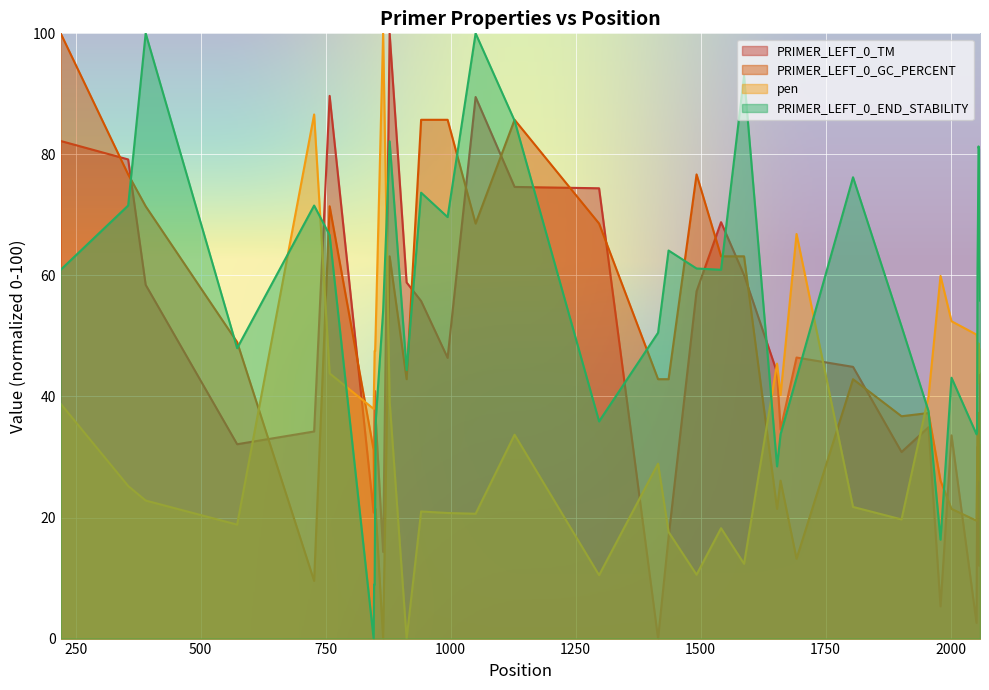

Reading left to right, what are all the values shown in this chart?

PRIMER_LEFT_0_TM: 220=82.2	355=79.2	390=58.4	573=32.1	727=34.2	758=89.7	846=20.8	847=31.3	848=40.9	849=40.9	850=36.7	865=14.3	878=100.0	912=58.8	941=55.8	994=46.4	1050=89.5	1128=74.6	1297=74.4	1415=0.0	1436=16.8	1492=57.4	1541=68.8	1587=60.1	1653=44.0	1660=34.5	1692=46.4	1805=44.9	1902=30.8	1956=34.9	1980=5.3	2002=33.6	2052=2.6	2053=20.8	2054=31.7	2055=31.7	2056=21.9	2057=12.0	2058=23.1	2059=43.9
PRIMER_LEFT_0_GC_PERCENT: 220=100.0	355=76.7	390=71.4	573=49.0	727=9.5	758=71.4	846=31.2	847=26.1	848=21.4	849=21.4	850=21.4	865=0.0	878=63.2	912=42.9	941=85.7	994=85.7	1050=68.6	1128=85.7	1297=68.6	1415=42.9	1436=42.9	1492=76.7	1541=63.2	1587=63.2	1653=21.4	1660=26.1	1692=13.2	1805=42.9	1902=36.7	1956=37.3	1980=26.1	2002=21.4	2052=19.5	2053=26.1	2054=37.3	2055=37.3	2056=37.3	2057=31.2	2058=26.1	2059=32.1
pen: 220=38.8	355=25.2	390=22.8	573=18.8	727=86.6	758=43.8	846=38.0	847=42.4	848=47.5	849=47.5	850=50.3	865=100.0	878=39.2	912=0.0	941=21.0	994=20.7	1050=20.6	1128=33.7	1297=10.5	1415=28.9	1436=17.6	1492=10.6	1541=18.2	1587=12.4	1653=45.4	1660=40.2	1692=66.8	1805=21.8	1902=19.7	1956=40.0	1980=59.9	2002=52.4	2052=50.2	2053=49.5	2054=42.2	2055=42.2	2056=48.8	2057=43.9	2058=48.0	2059=45.5
PRIMER_LEFT_0_END_STABILITY: 220=60.9	355=71.5	390=100.0	573=48.0	727=71.5	758=66.7	846=0.0	847=8.9	848=8.9	849=21.9	850=35.7	865=54.1	878=82.2	912=44.4	941=73.7	994=69.6	1050=100.0	1128=85.6	1297=35.9	1415=50.5	1436=64.1	1492=61.1	1541=60.9	1587=93.0	1653=28.5	1660=33.8	1692=43.1	1805=76.2	1902=51.6	1956=37.6	1980=16.3	2002=43.1	2052=33.8	2053=34.2	2054=60.9	2055=70.5	2056=81.3	2057=80.9	2058=63.1	2059=55.8